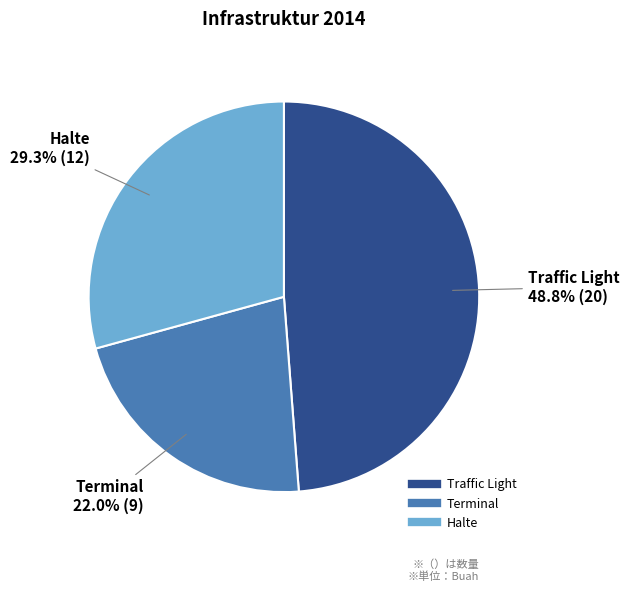

How many slices are in this pie chart?

3